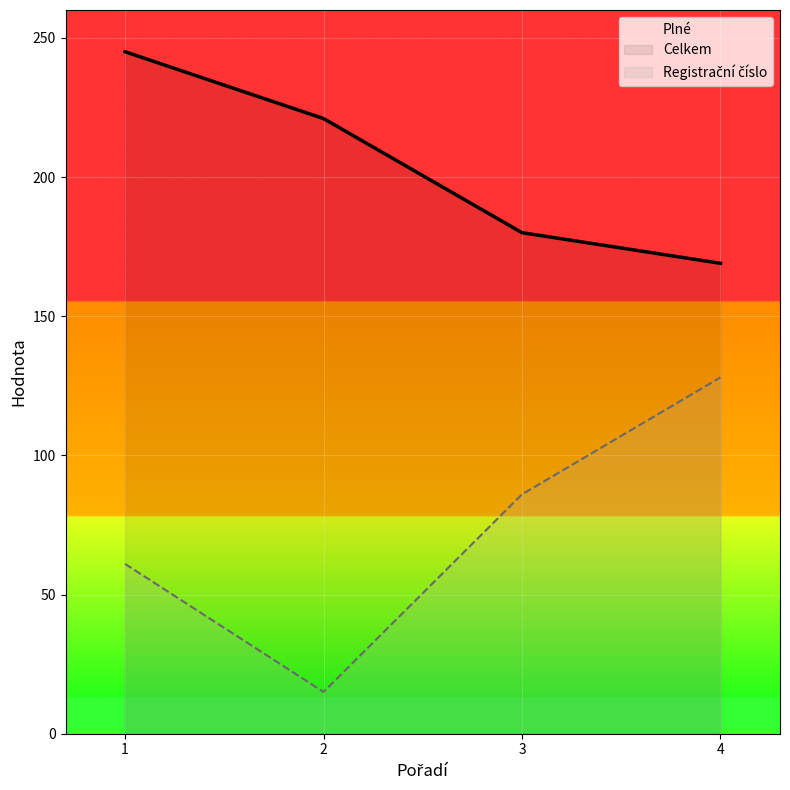

What is the difference between the second highest and second lowest values in the Registrační číslo series?

25